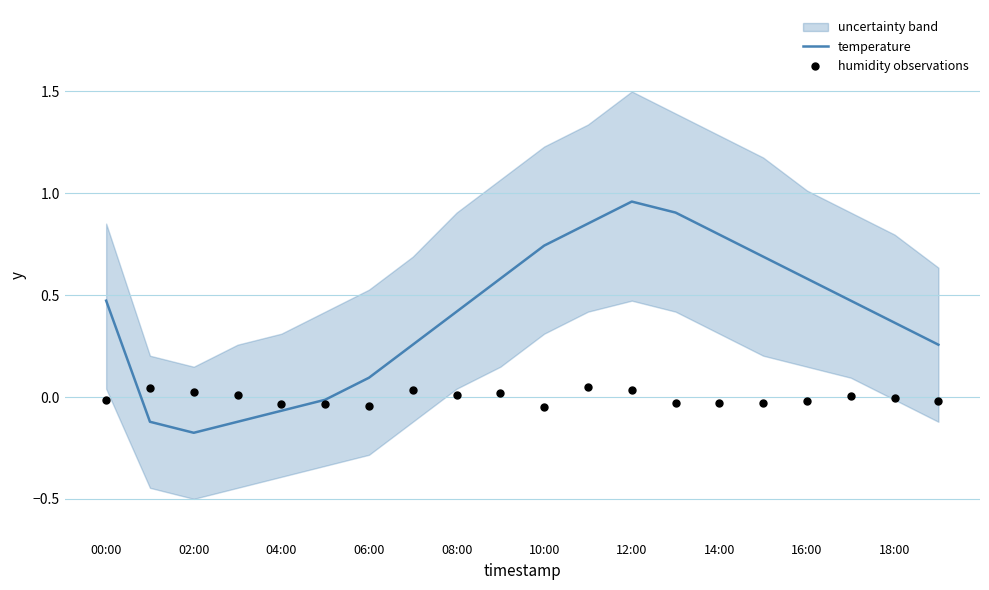

Which series has the largest total across all categories?

temperature